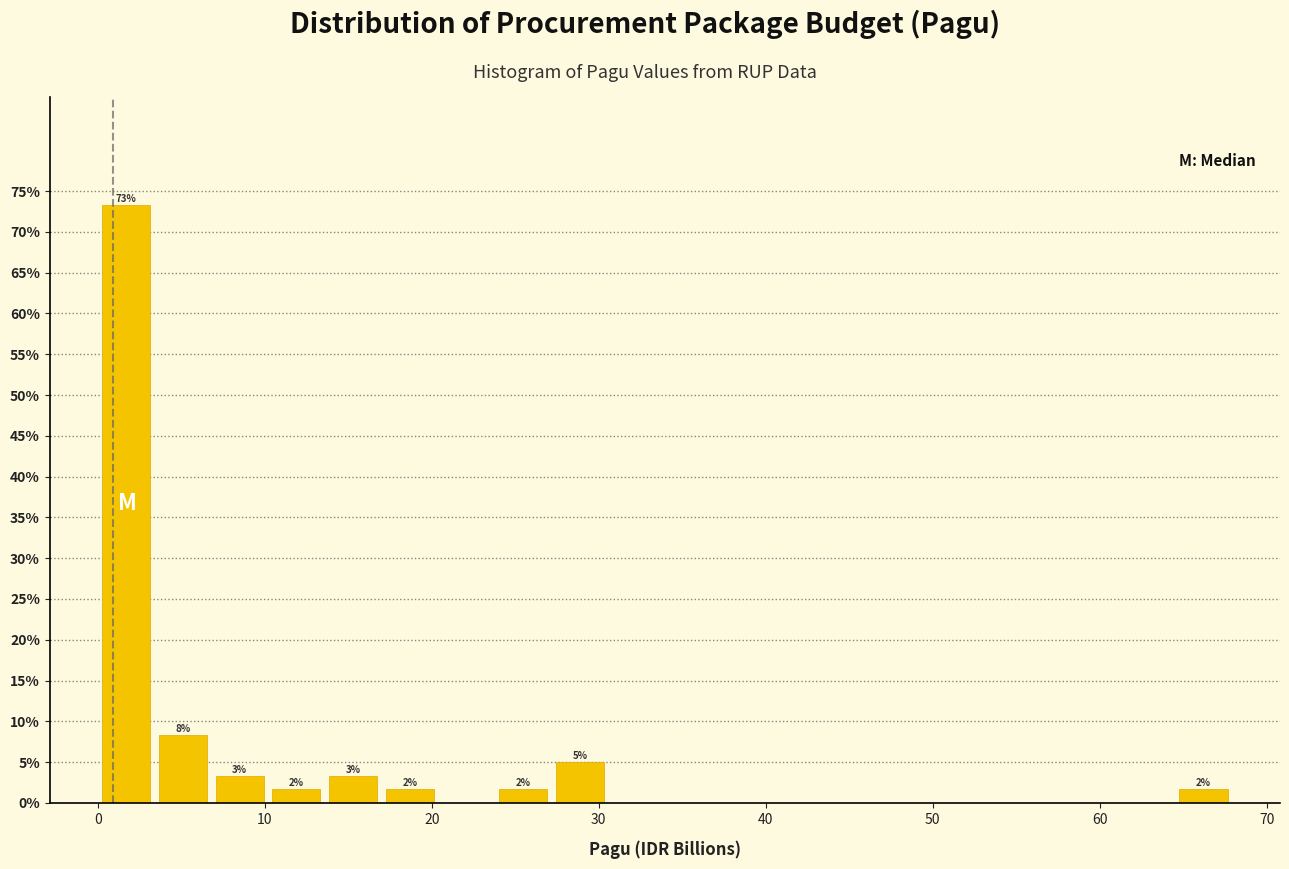

Around what value on the x-axis is the tallest bar? Give the approximate position of its centre, as read against the axis.

2